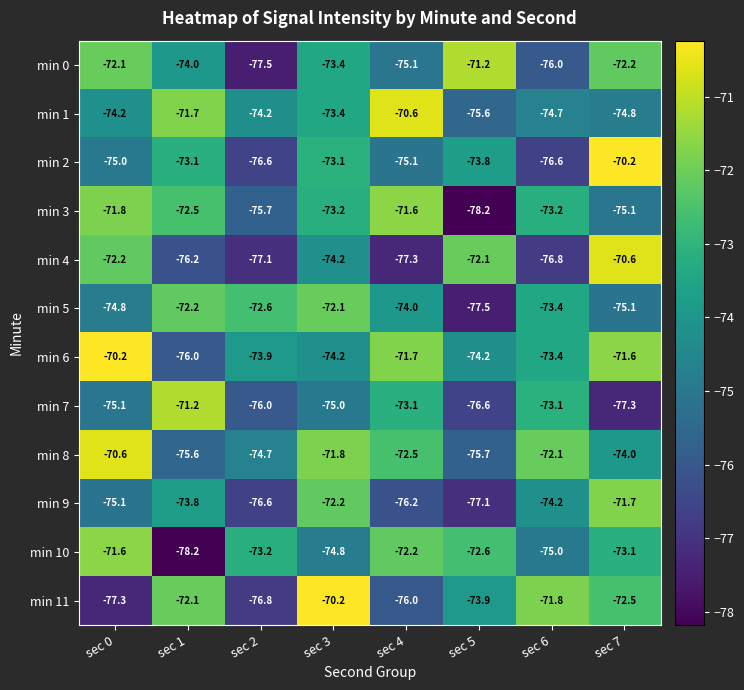

How many distinct data groups are displayed?

12